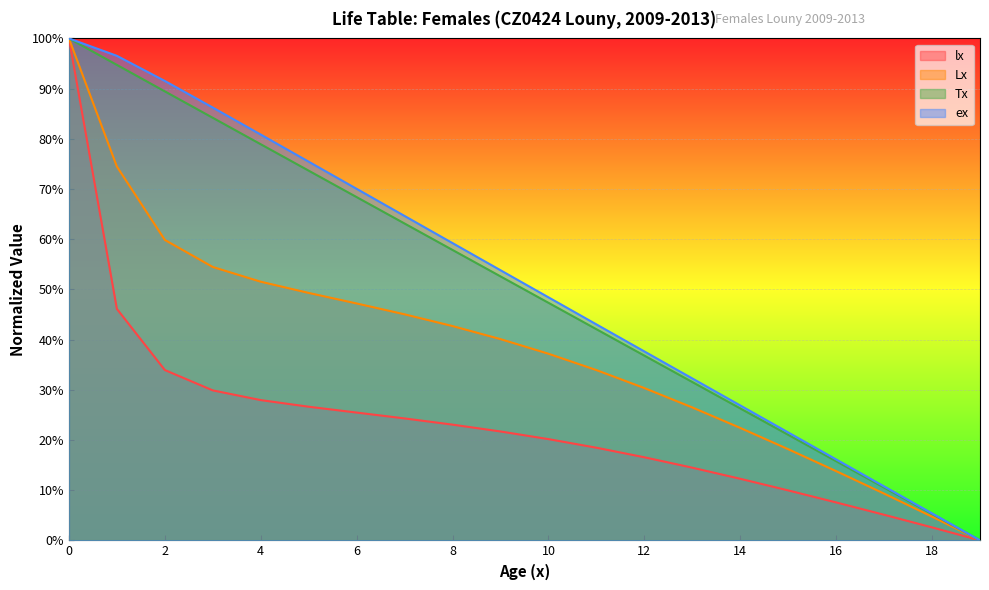

What is the greatest value displayed?

1.0